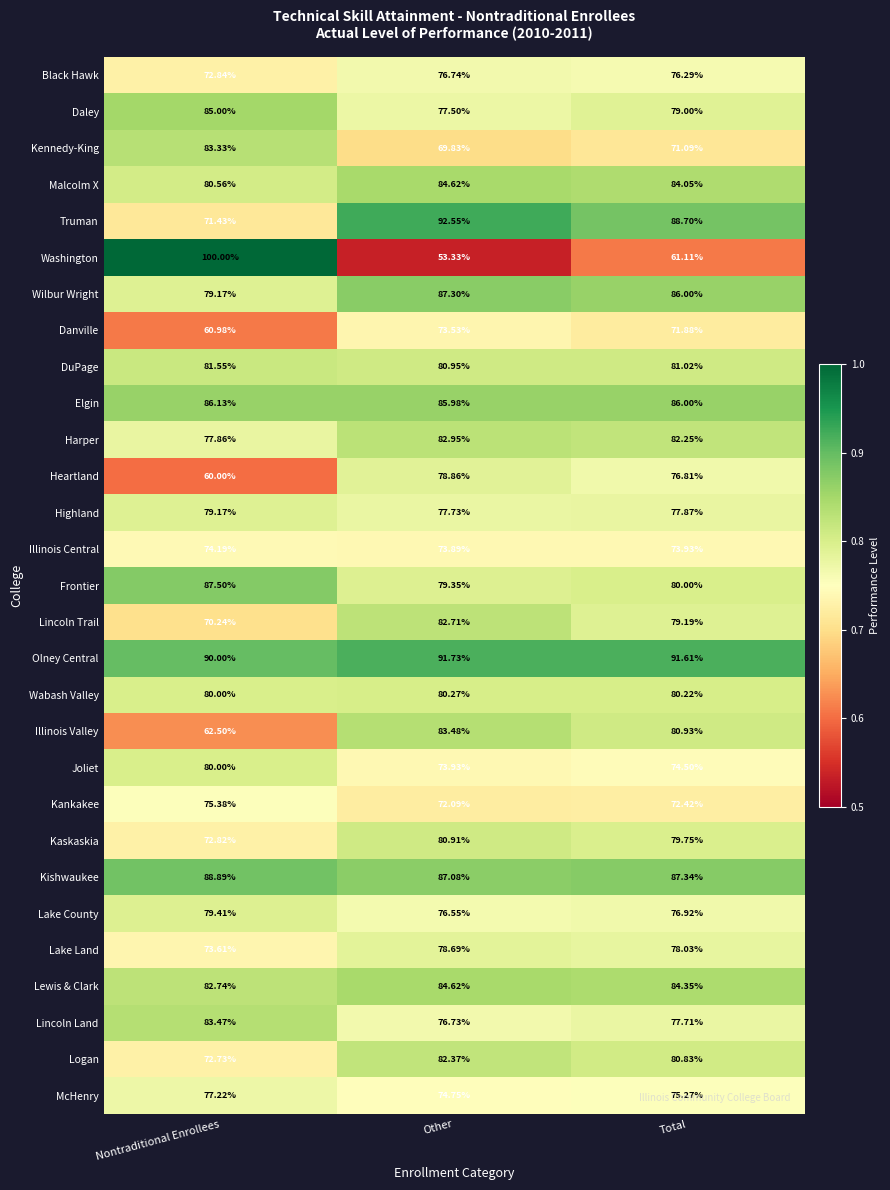

At which label does Olney Central first exceed 91?

Other